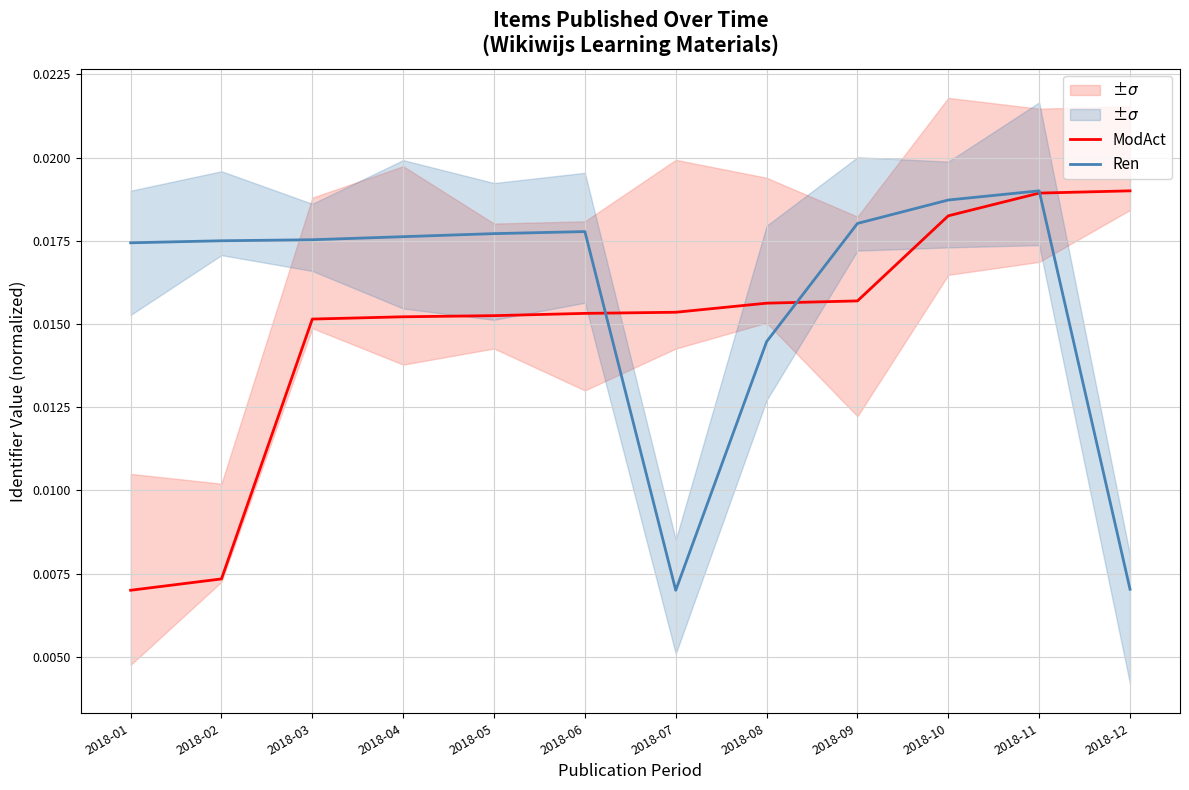

Does the chart have visible grid lines?

Yes